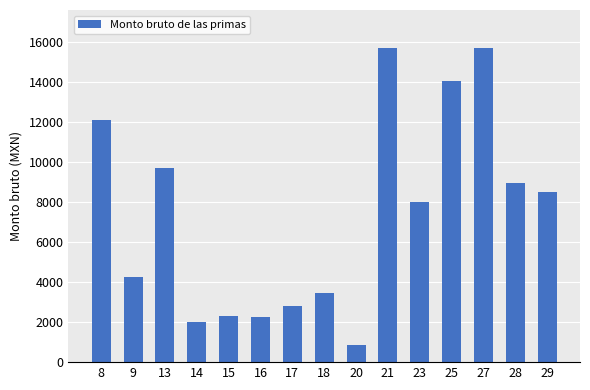

At which label does the data first exceed 8013?

8